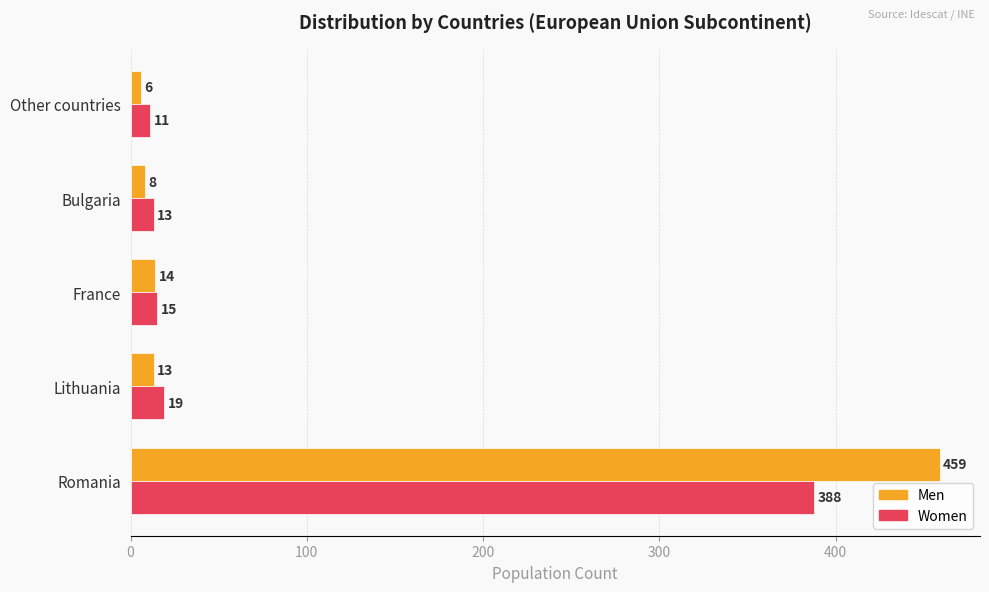

What is the average value of the Men series?

100